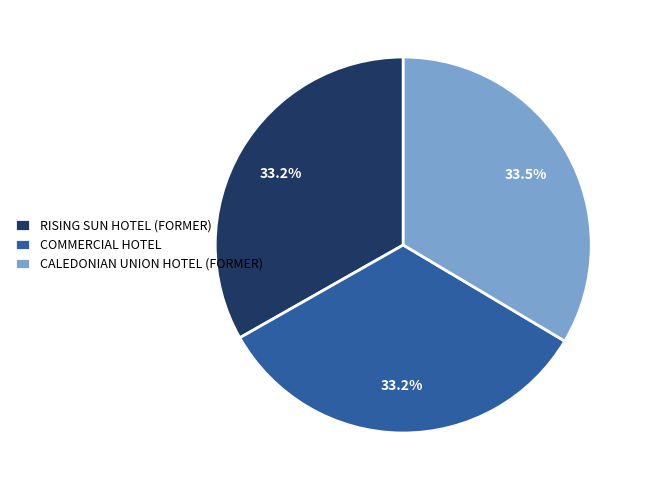

How many segments does this pie chart have?

3